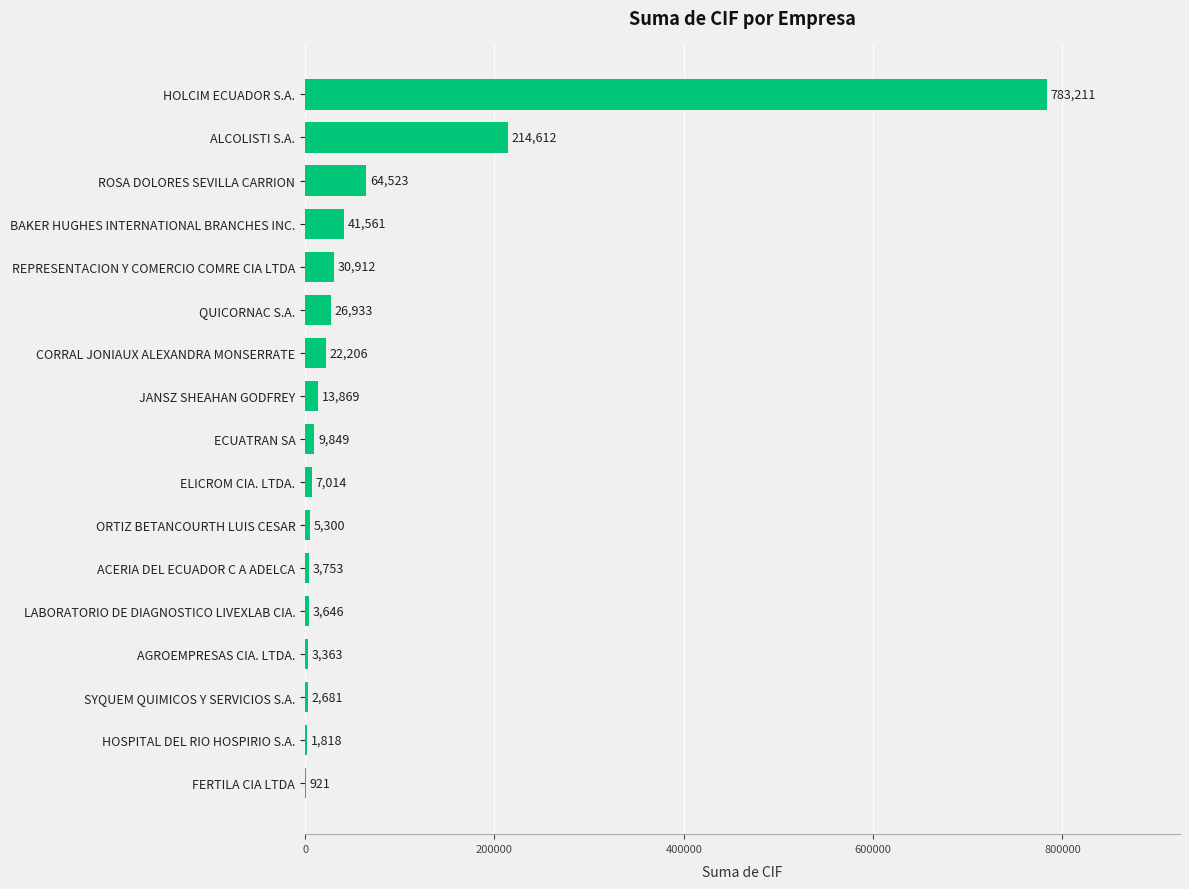

Between SYQUEM QUIMICOS Y SERVICIOS S.A. and ROSA DOLORES SEVILLA CARRION, which is larger?

ROSA DOLORES SEVILLA CARRION